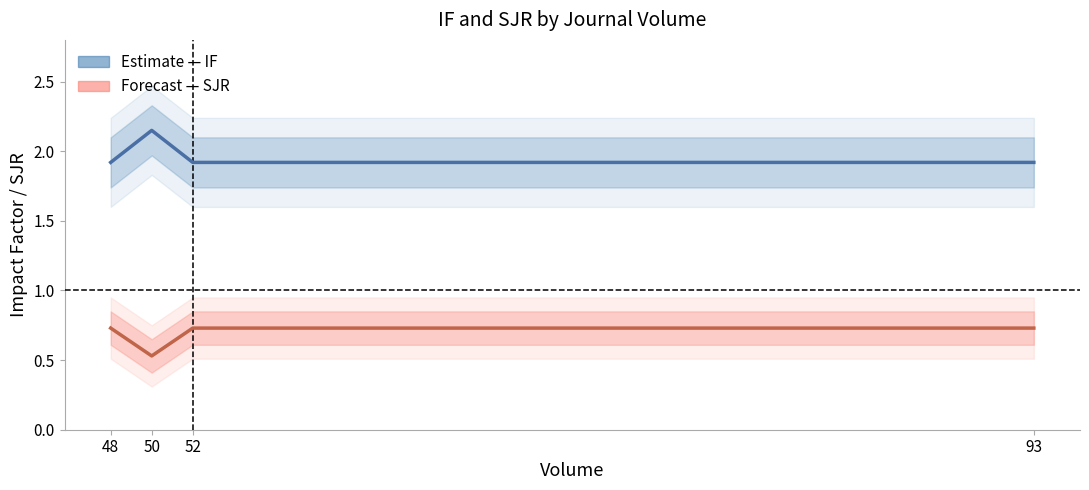

True or false: IF and SJR cross at least once.

False